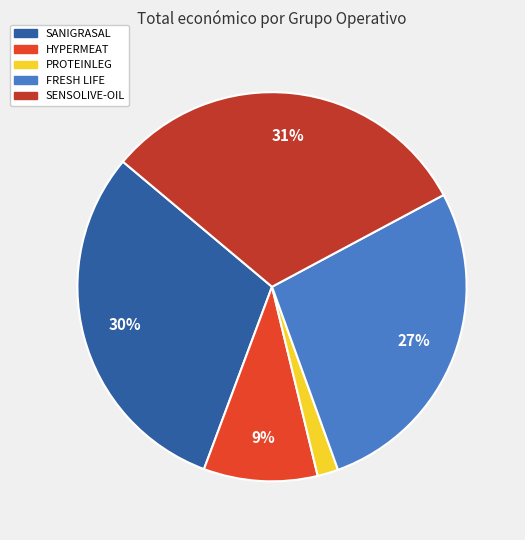

Is there any slice that represents more than half of the pie?

No